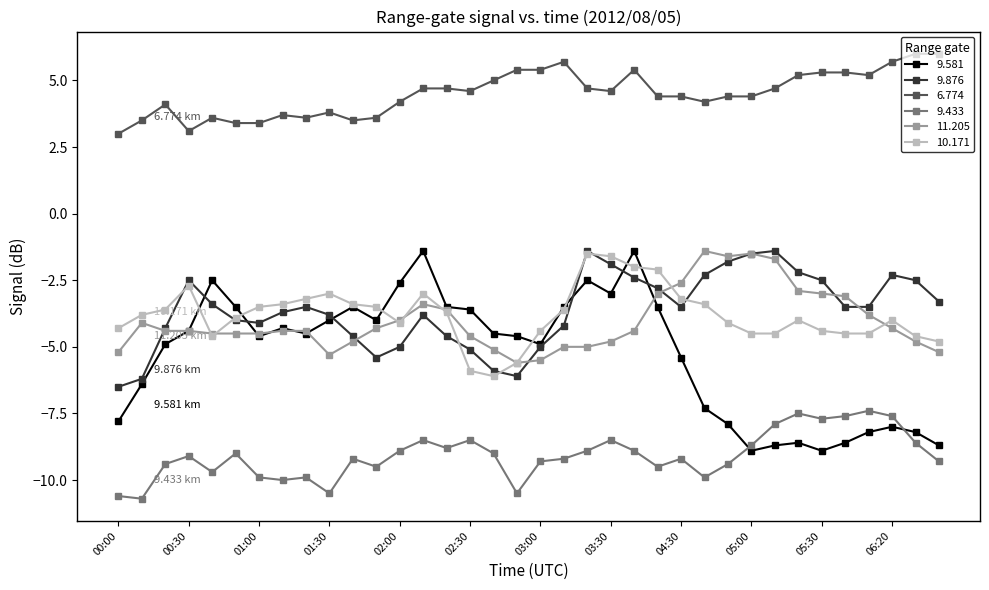

True or false: 11.205 and 9.433 intersect in this chart.

False